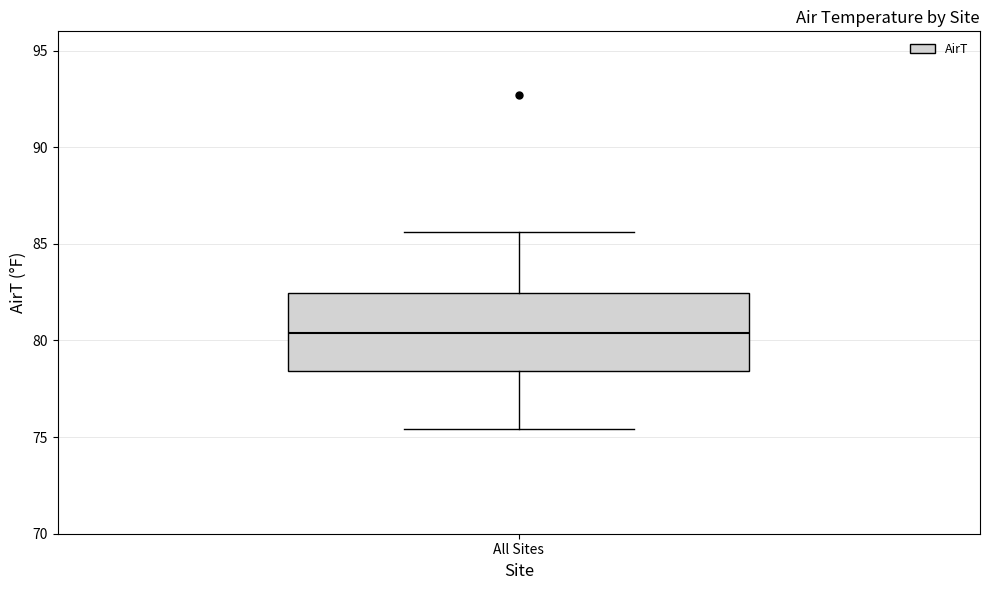

Where does the median line of the box for All Sites sit on the y-axis? The values are not printed on the chart, so give them approximately, as read against the axis.

80.5